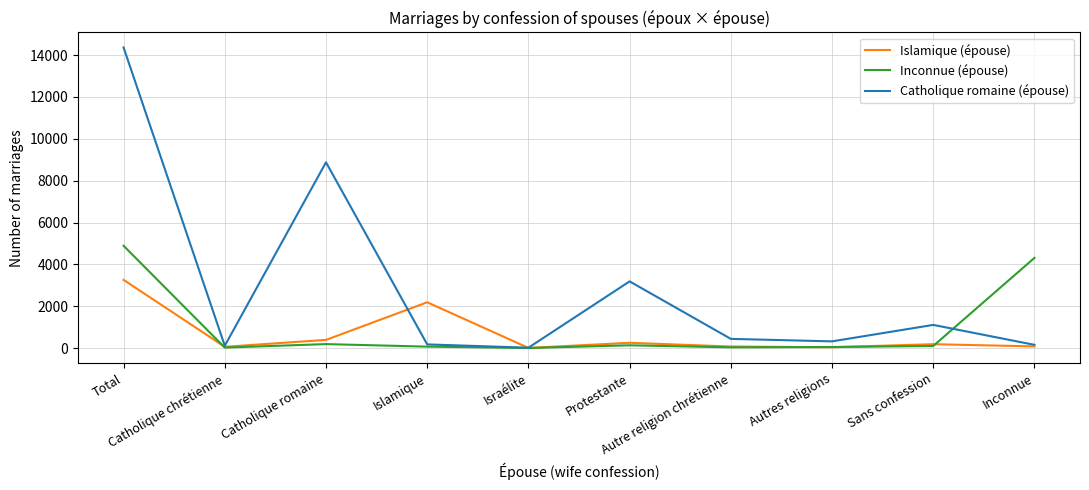

Rank the series by their maximum value, from highest to lowest.

Catholique romaine (épouse), Inconnue (épouse), Islamique (épouse)